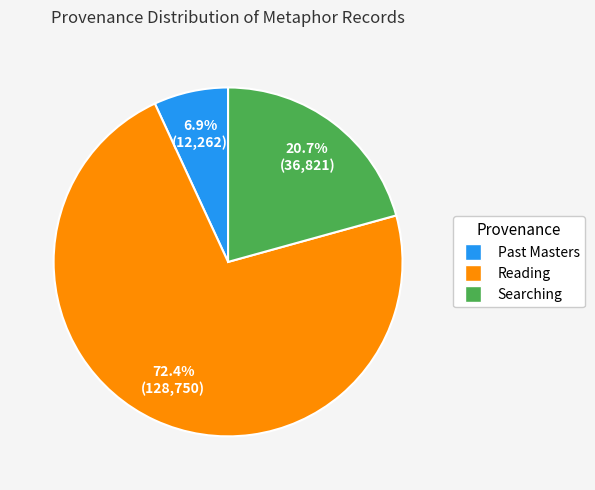

To the nearest percent, what is the difference between the largest and smallest slice percentages?

66%